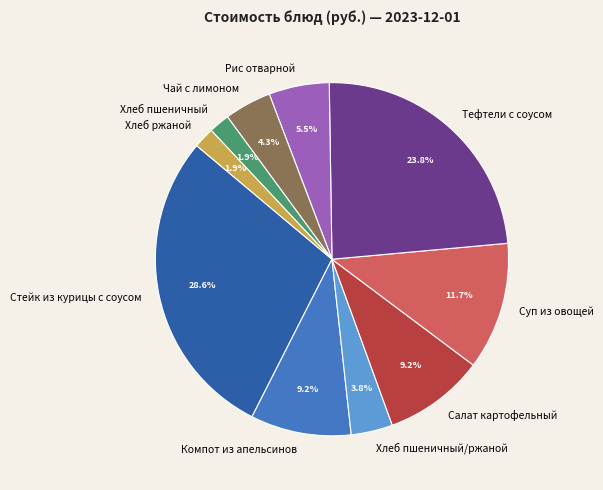

The Компот из апельсинов slice represents 9% of the pie. True or false?

True